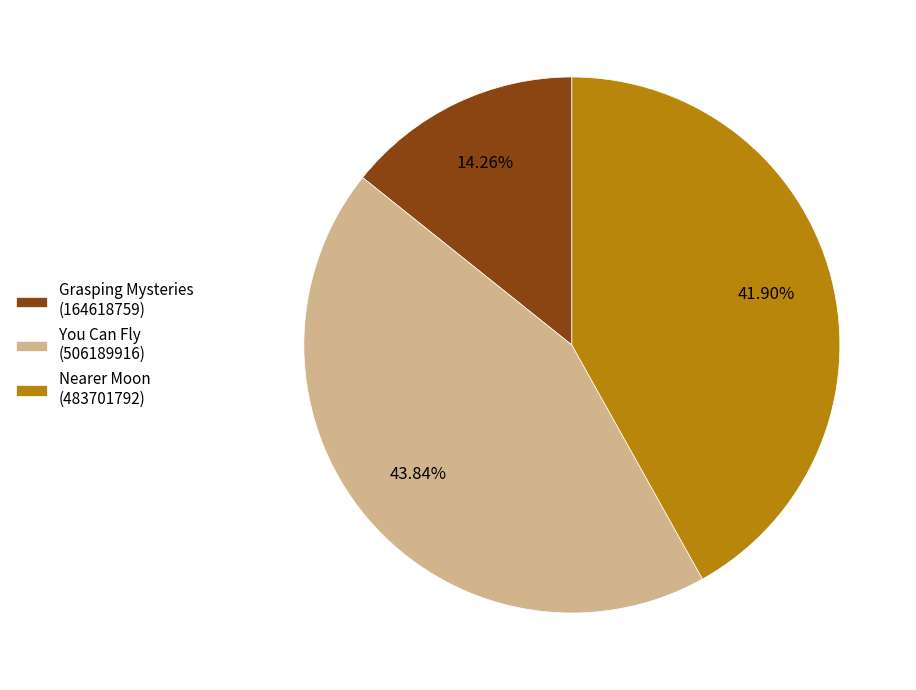

Approximately how many times larger is the value at Grasping Mysteries (164618759) compared to You Can Fly (506189916)?

0.3